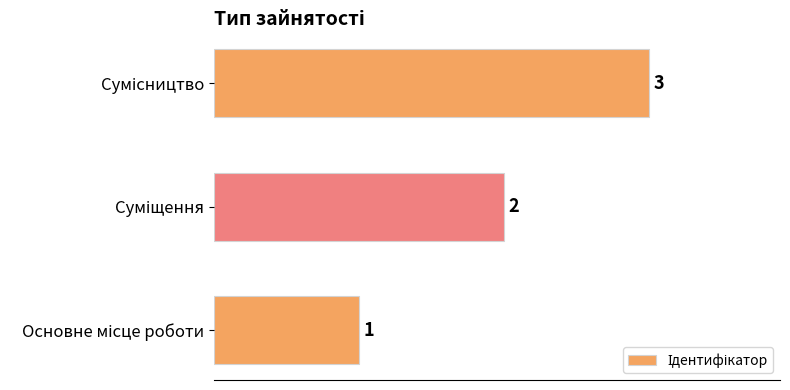

What is the maximum value shown in the chart?

3